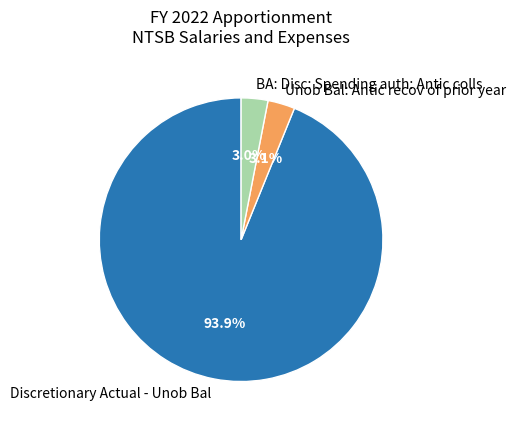

How many segments does this pie chart have?

3